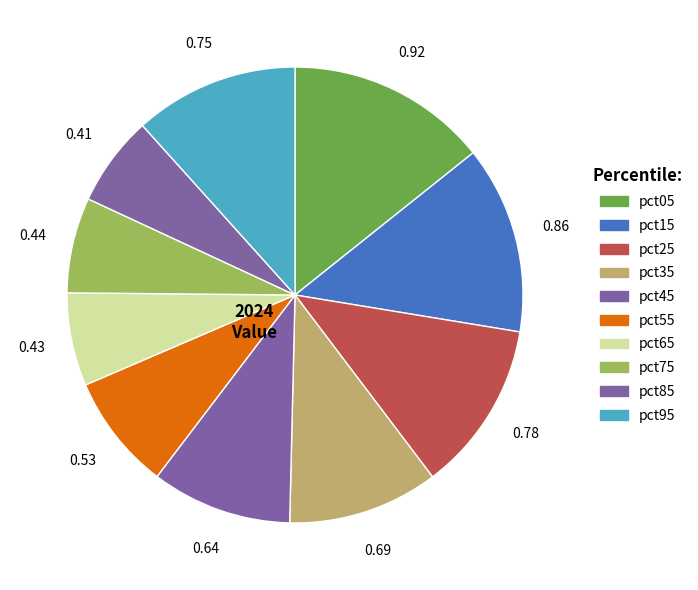

What is the change in value from pct15 to pct65?

-0.4